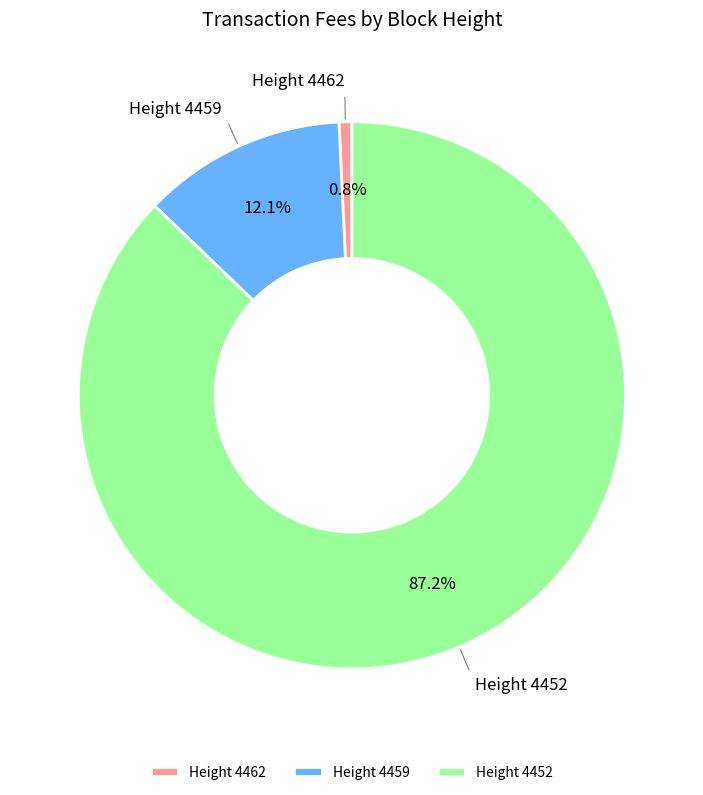

Which has a higher value, Height 4459 or Height 4462?

Height 4459